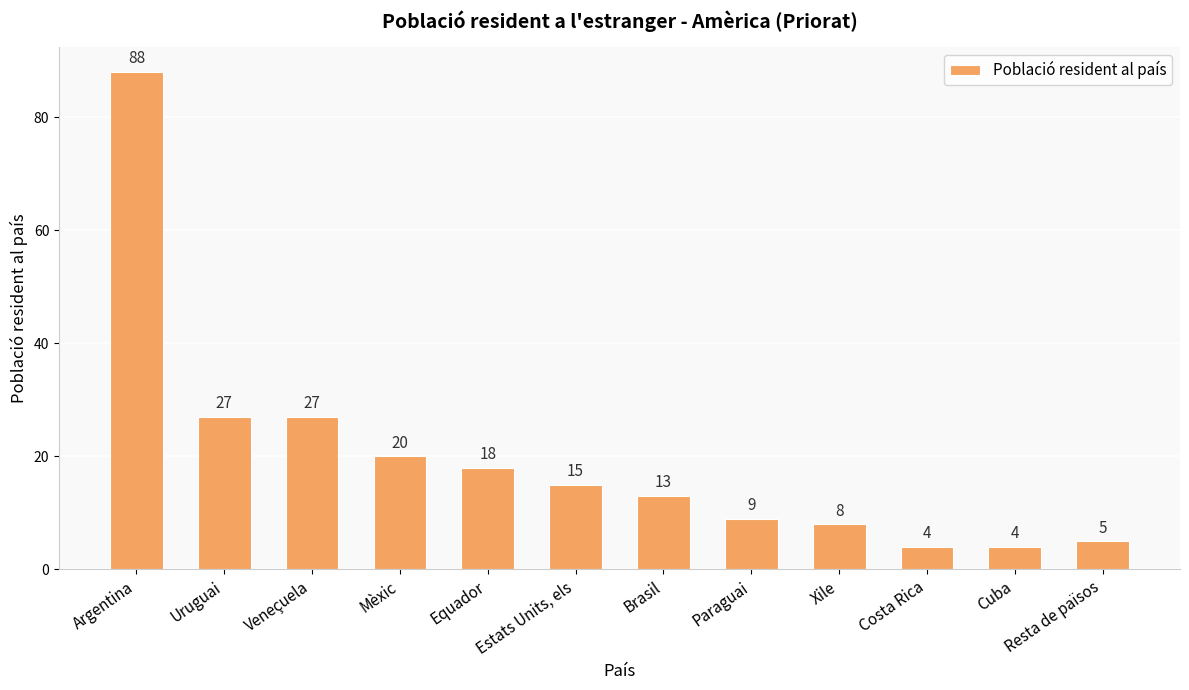

What is the value of the 2nd bar from the left?

27